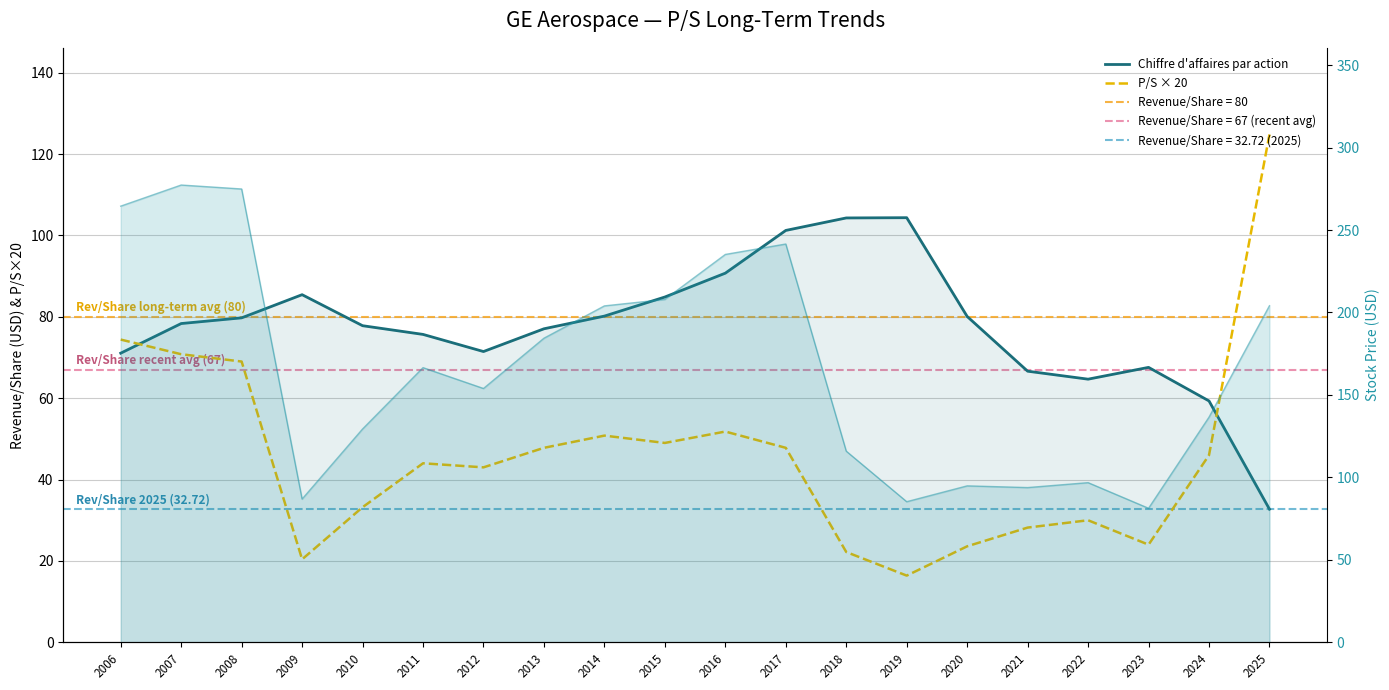

The value of P/S × 20 at 2018 is 29.3. True or false?

False